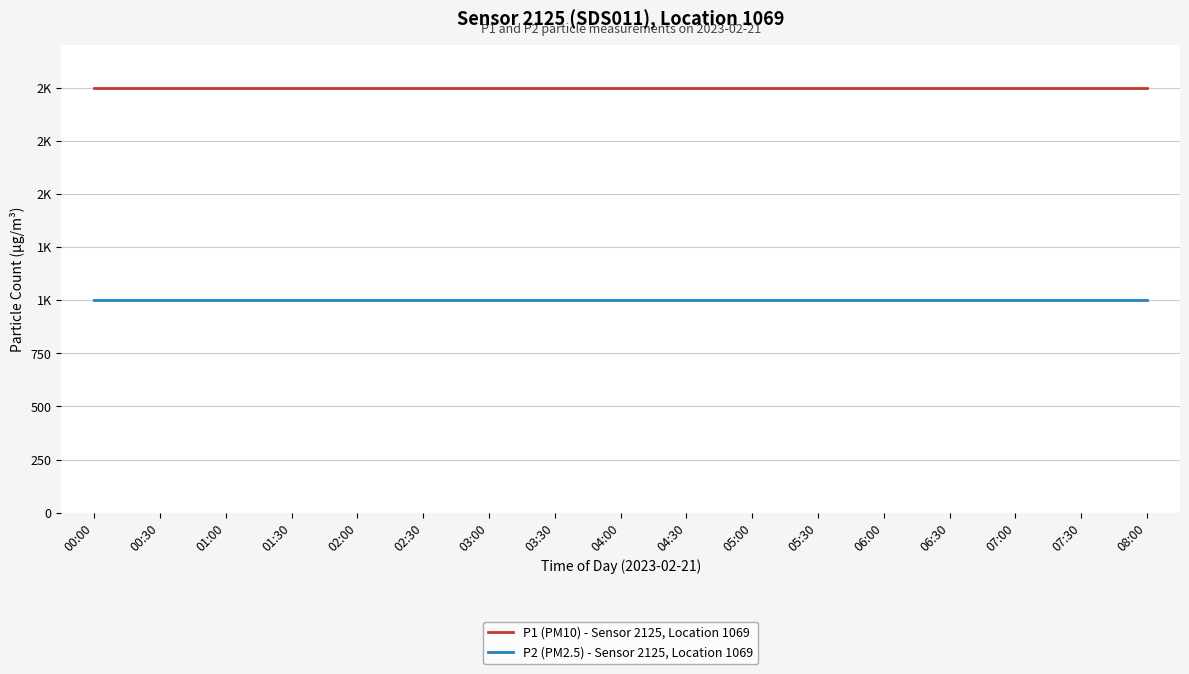

What are all the series names shown in the legend?

P1 (PM10) - Sensor 2125, Location 1069, P2 (PM2.5) - Sensor 2125, Location 1069